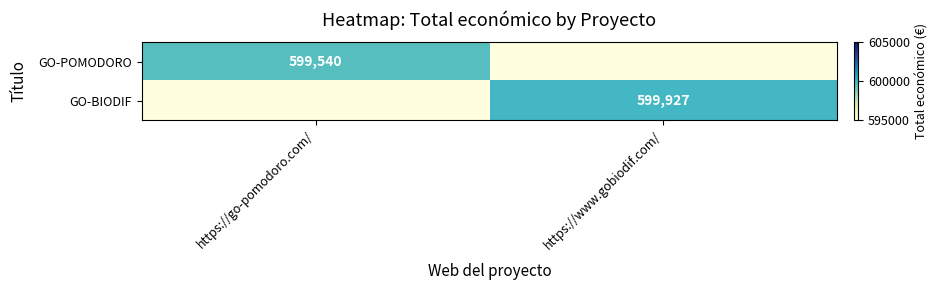

True or false: GO-POMODORO has a value of 258495 at https://go-pomodoro.com/.

False